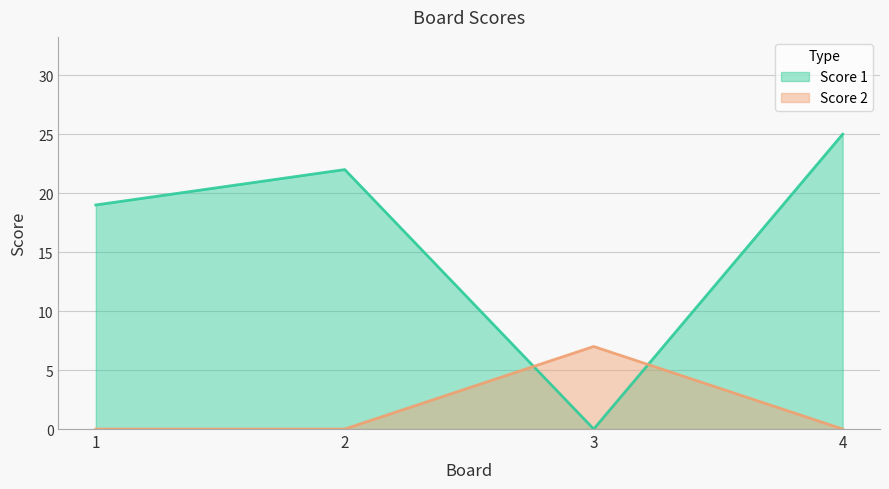

Where is Score 1 nearest to the value 12?

1